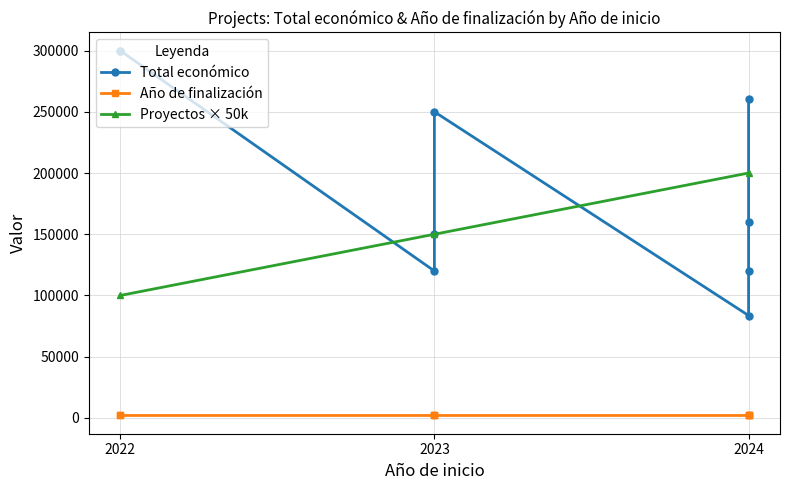

True or false: Año de finalización and Total económico cross at least once.

False